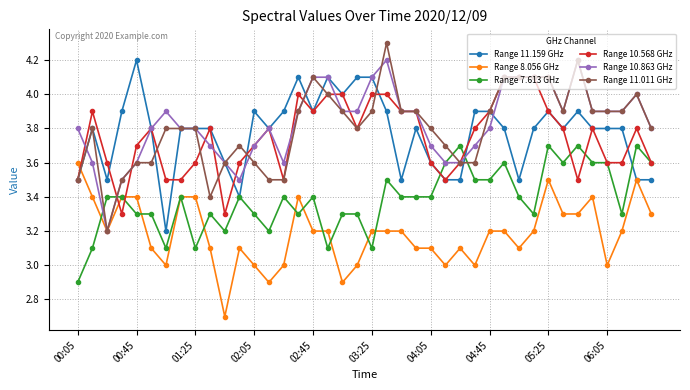

Which series has the largest range (max minus min)?

Range 11.011 GHz